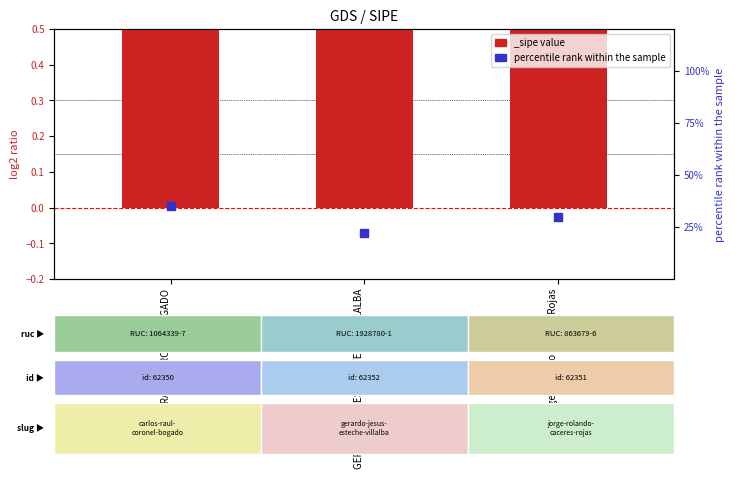

Approximately how many times larger is the value at CARLOS RAUL CORONEL BOGADO compared to Jorge Rolando Cáceres Rojas?

1.2